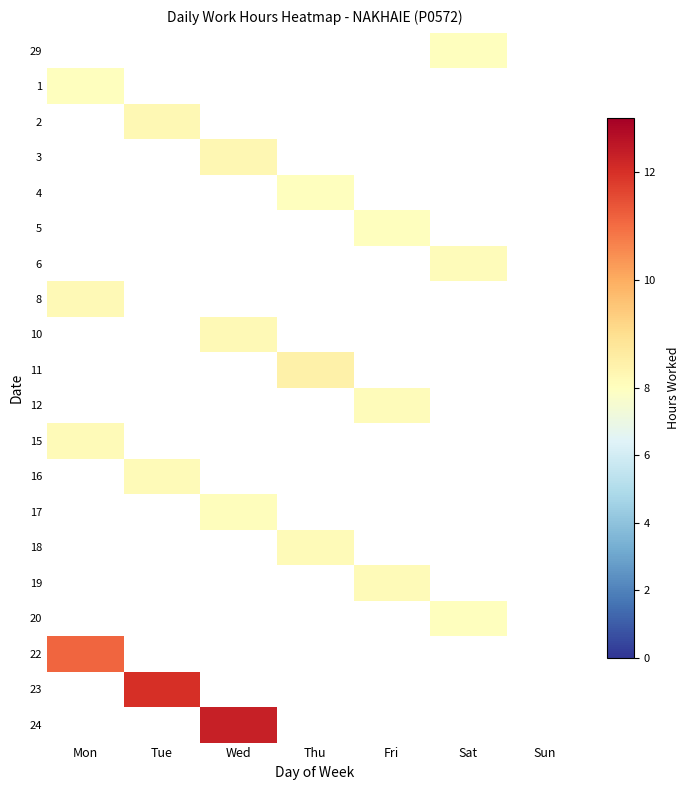

List the series in order of their peak value, lowest first.

29, 1, 2, 3, 4, 5, 6, 8, 10, 11, 12, 15, 16, 17, 18, 19, 20, 22, 23, 24